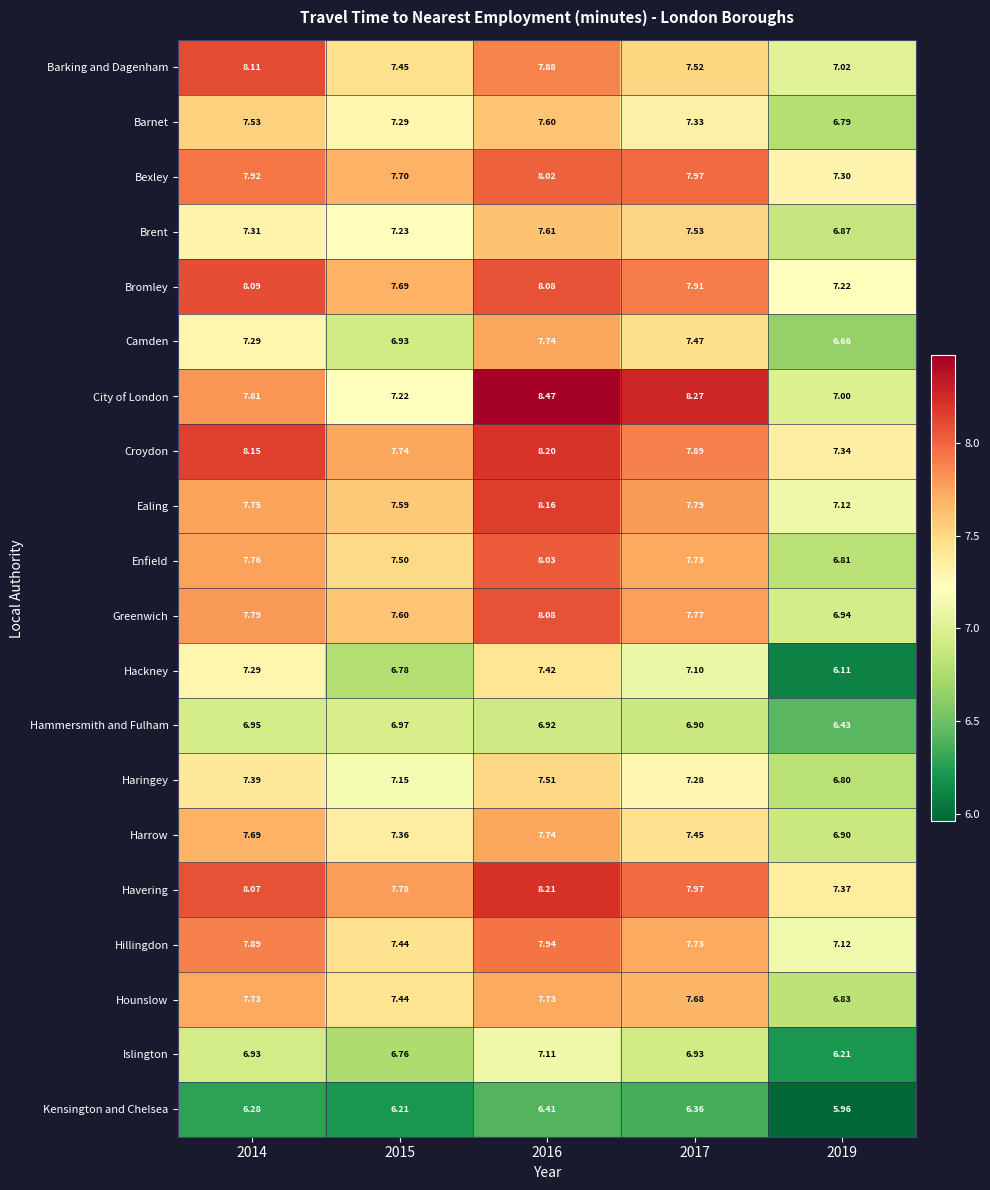

Which category has the lowest value across all series?

2019